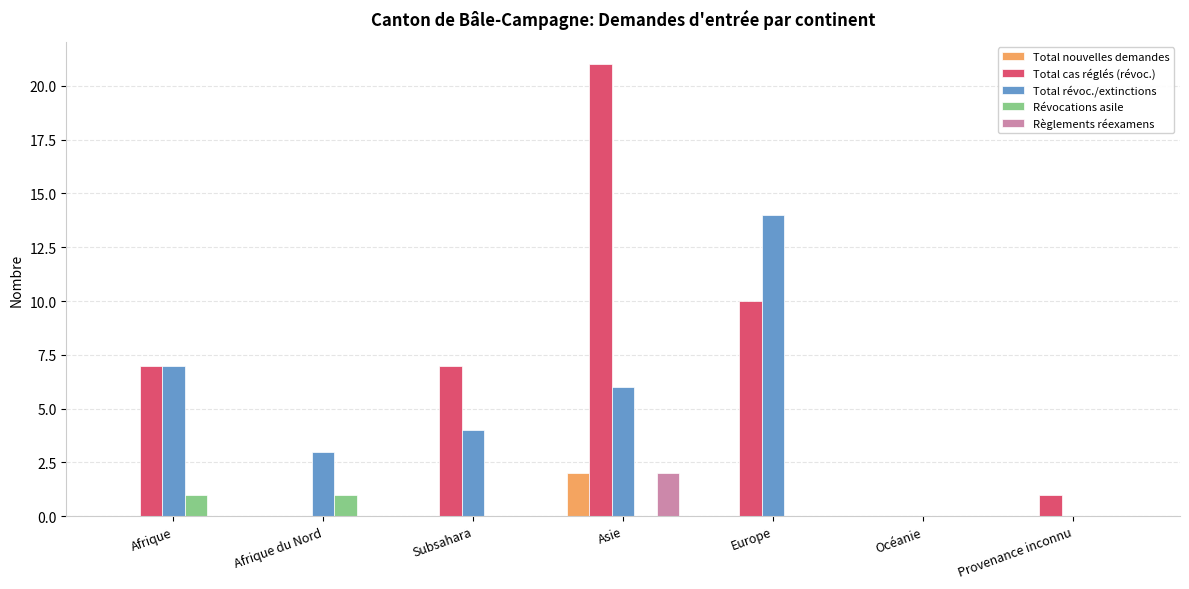

Reading left to right, list all the values displayed in this chart.

Total nouvelles demandes: Afrique=0	Afrique du Nord=0	Subsahara=0	Asie=2	Europe=0	Océanie=0	Provenance inconnu=0
Total cas réglés (révoc.): Afrique=7	Afrique du Nord=0	Subsahara=7	Asie=21	Europe=10	Océanie=0	Provenance inconnu=1
Total révoc./extinctions: Afrique=7	Afrique du Nord=3	Subsahara=4	Asie=6	Europe=14	Océanie=0	Provenance inconnu=0
Révocations asile: Afrique=1	Afrique du Nord=1	Subsahara=0	Asie=0	Europe=0	Océanie=0	Provenance inconnu=0
Règlements réexamens: Afrique=0	Afrique du Nord=0	Subsahara=0	Asie=2	Europe=0	Océanie=0	Provenance inconnu=0